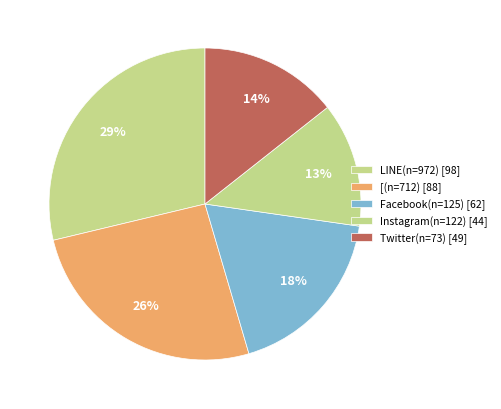

Which category has the smallest portion of the pie?

Instagram(n=122)